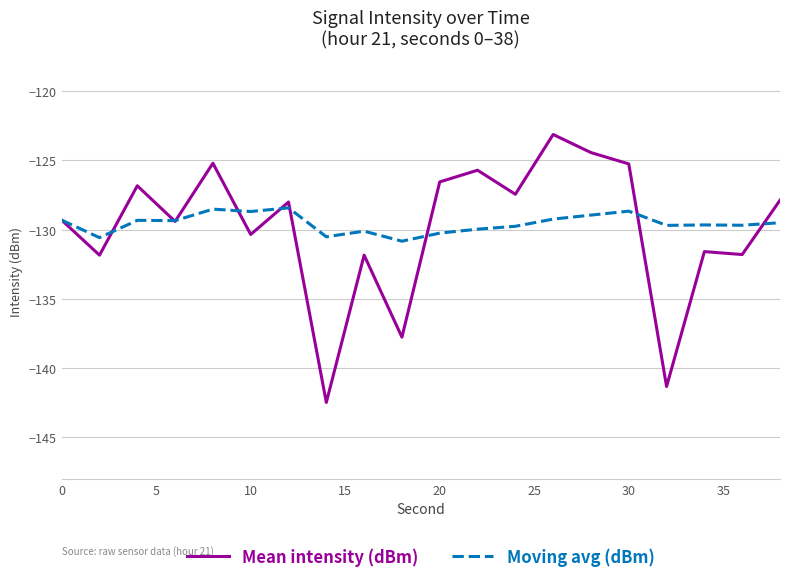

What is the value of the Moving avg (dBm) point at the 1st from the left?

-129.3